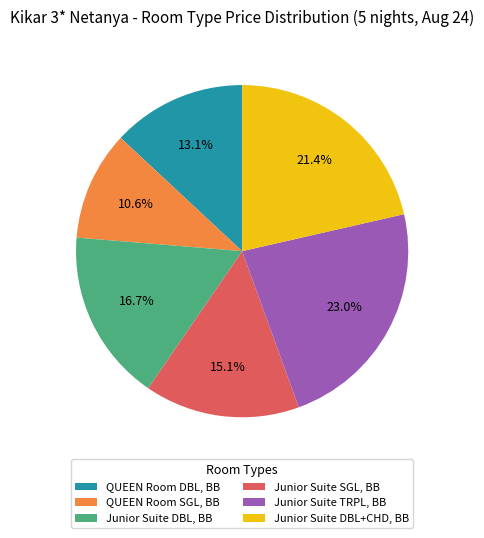

What is the ratio of the value at QUEEN Room DBL, BB to the value at Junior Suite DBL, BB?

0.8